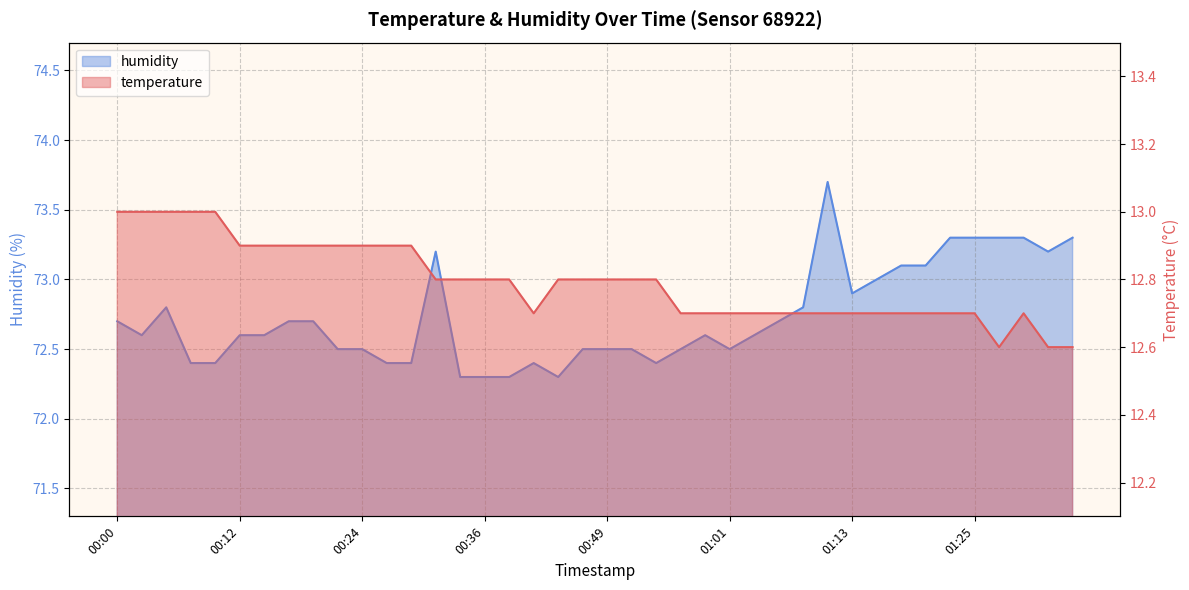

Which category has the lowest value in the humidity series?

00:34